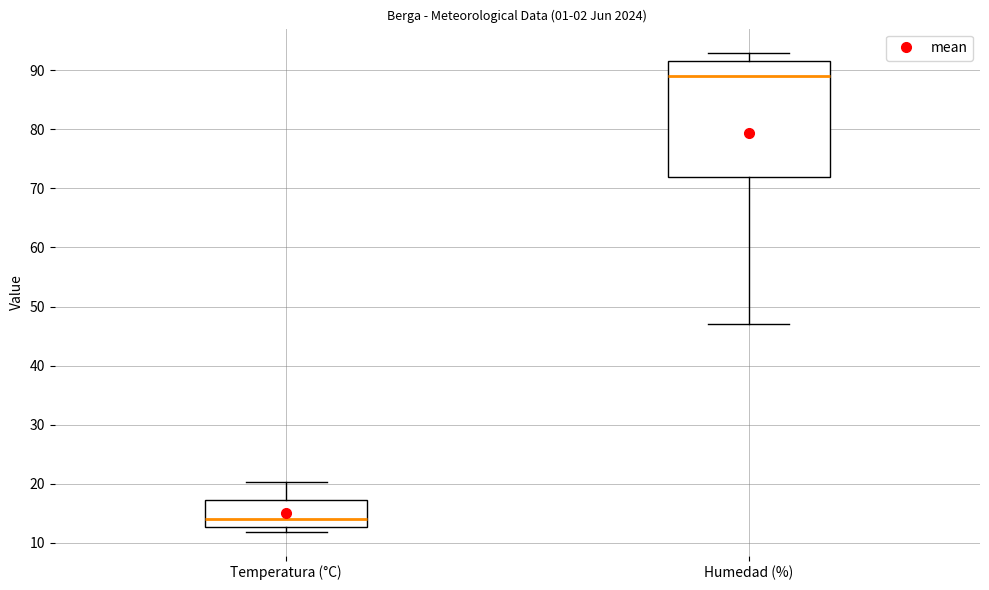

Comparing the boxes themselves (not the whiskers), which one is the tallest?

Humedad (%)